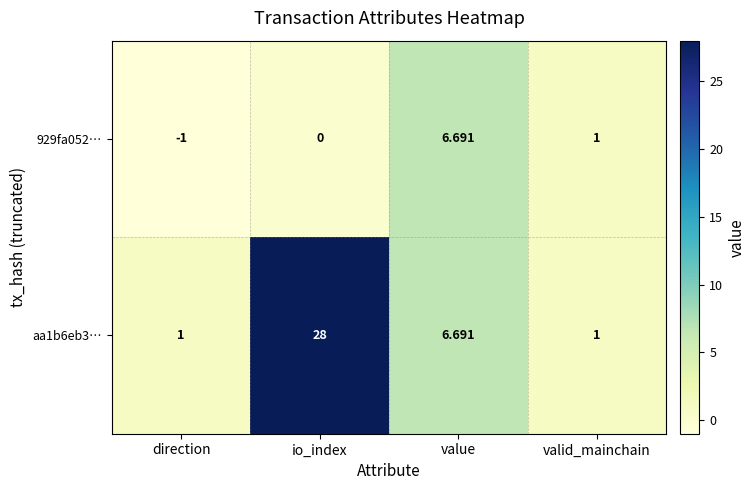

How many values in 929fa052… are below zero?

1